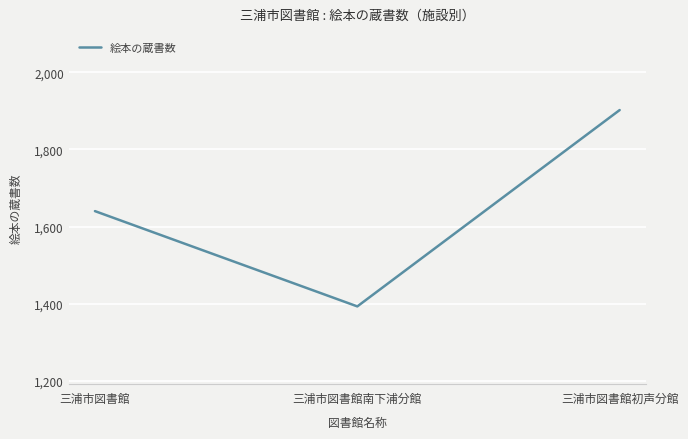

Reading left to right, list all the values displayed in this chart.

1640	1393	1902